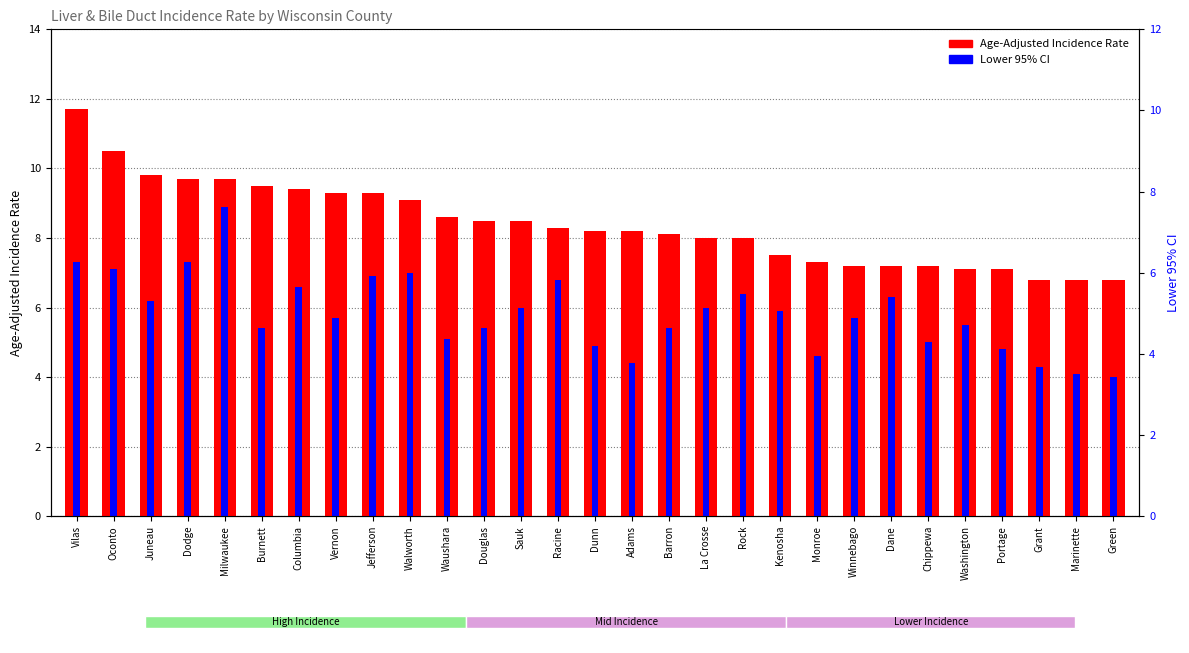

What position from the right is Rock?

11